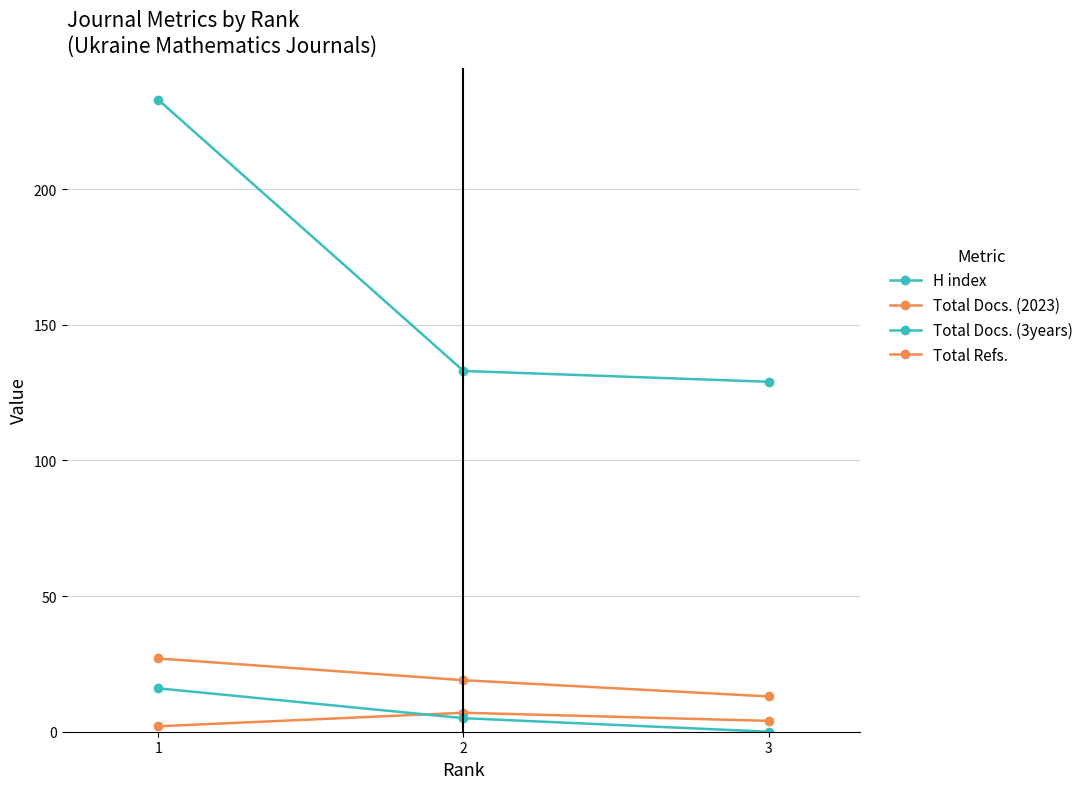

Reading left to right, transcribe all the data shown in this chart.

H index: 233	133	129
Total Docs. (2023): 2	7	4
Total Docs. (3years): 16	5	0
Total Refs.: 27	19	13